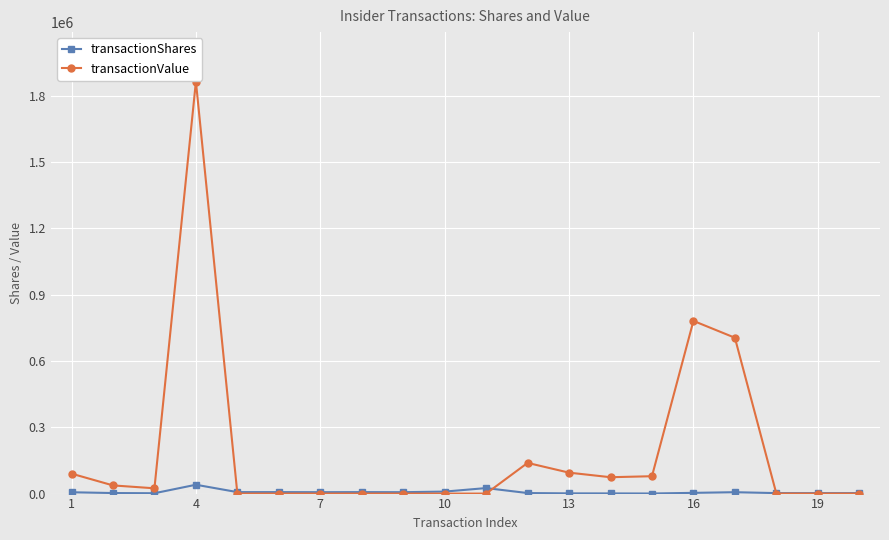

Rank the series by their maximum value, from highest to lowest.

transactionValue, transactionShares